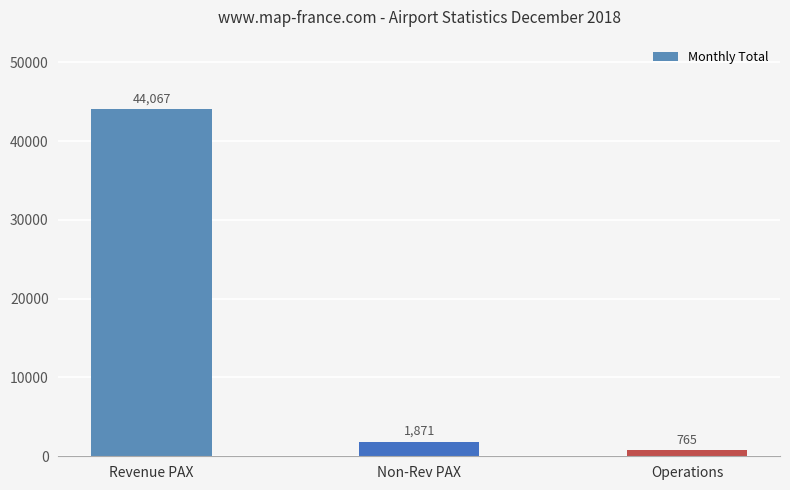

At which category does the chart reach its minimum across all series?

Operations